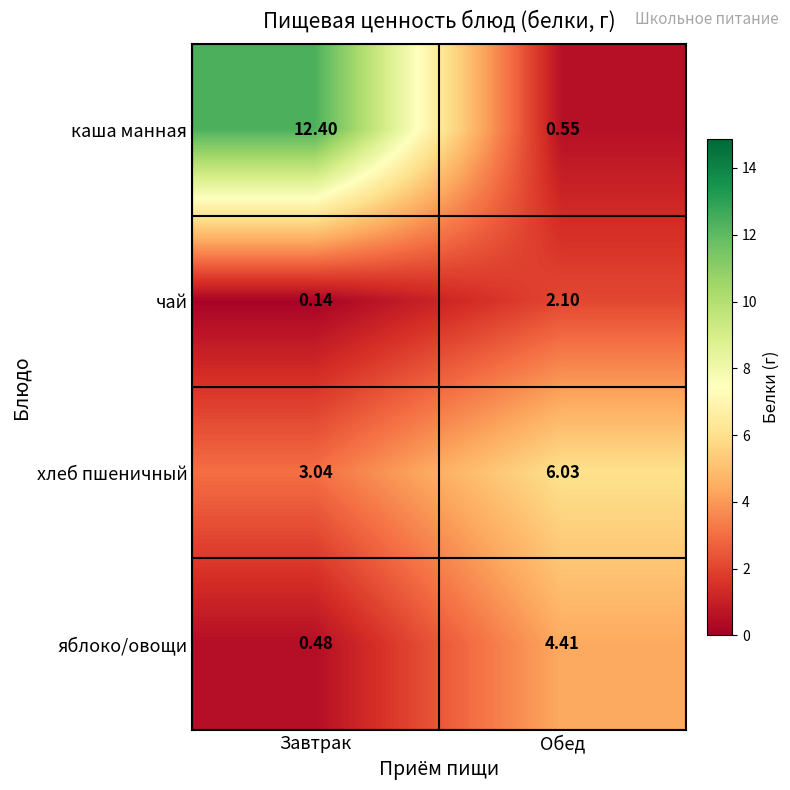

Which category has the highest value in the чай series?

Обед